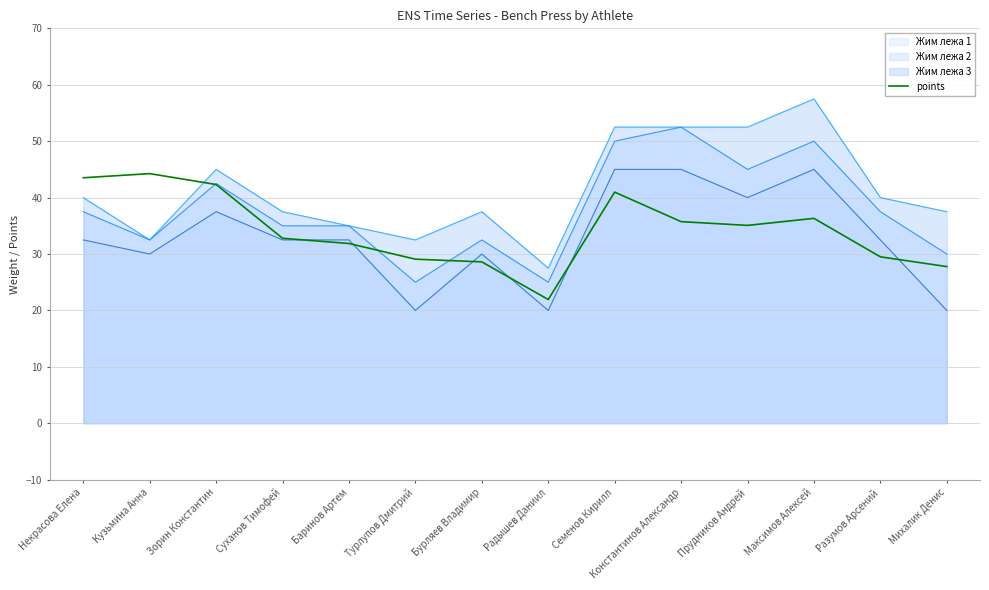

What is the label of the 13th point from the right?

Кузьмина Анна